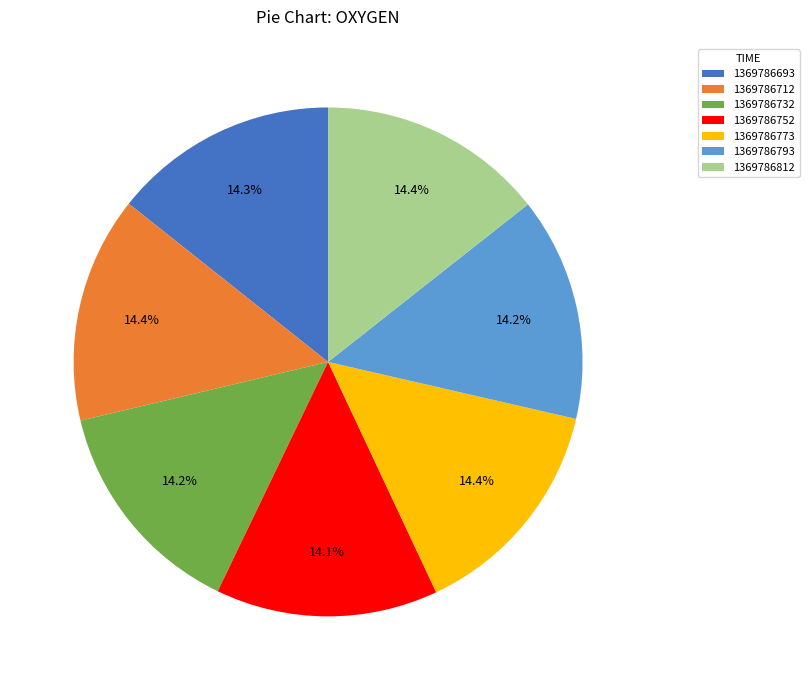

What is the ratio of the value at 1369786752 to the value at 1369786693?

1.0